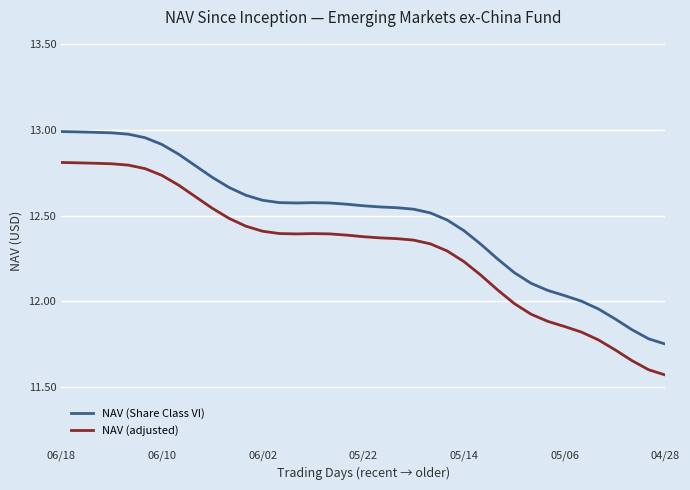

True or false: NAV (adjusted) and NAV (Share Class VI) cross at least once.

False